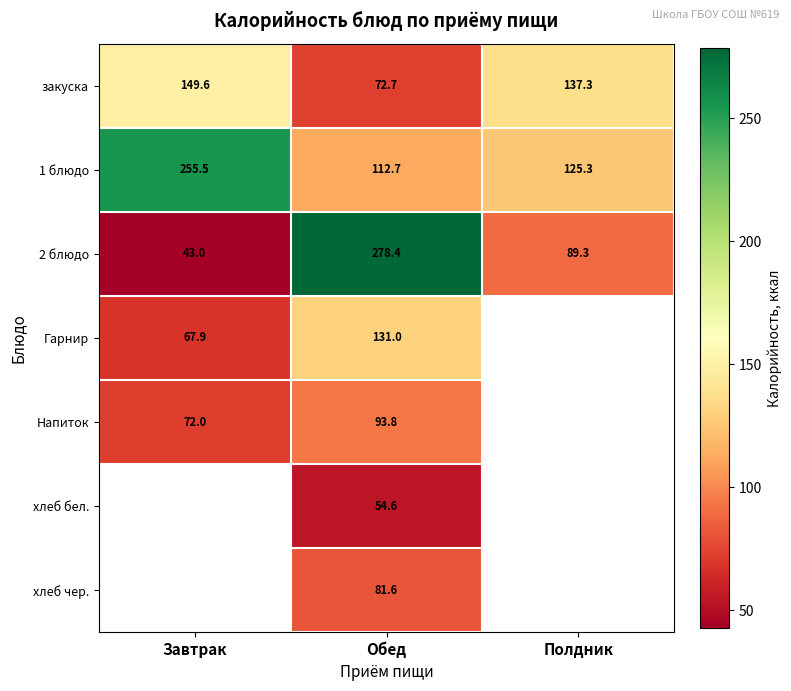

What is the total value across all series at Обед?

824.8